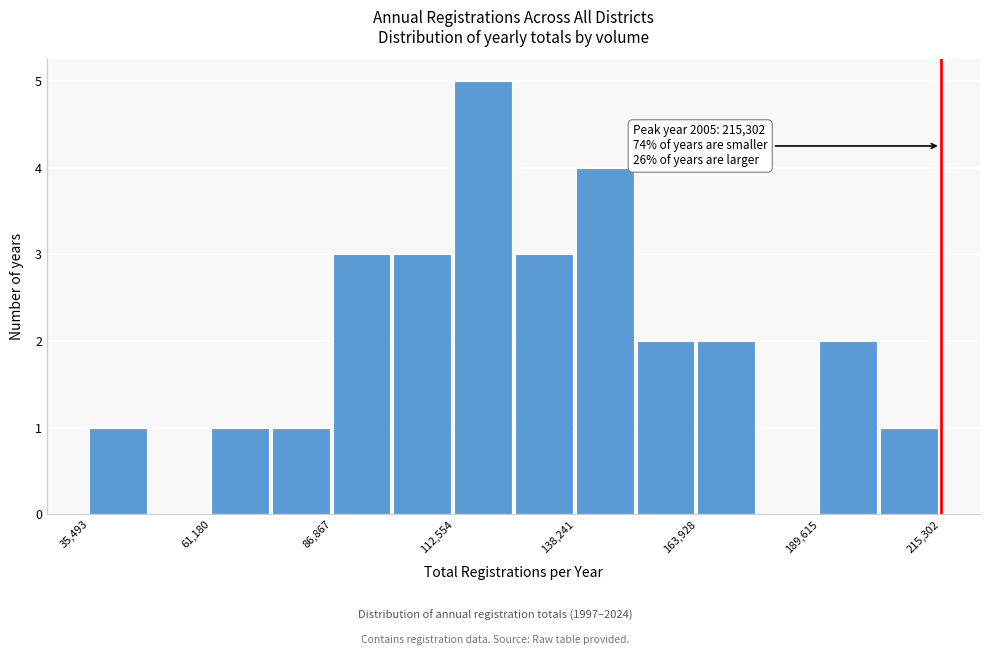

Around what value on the x-axis is the tallest bar? Give the approximate position of its centre, as read against the axis.

120000